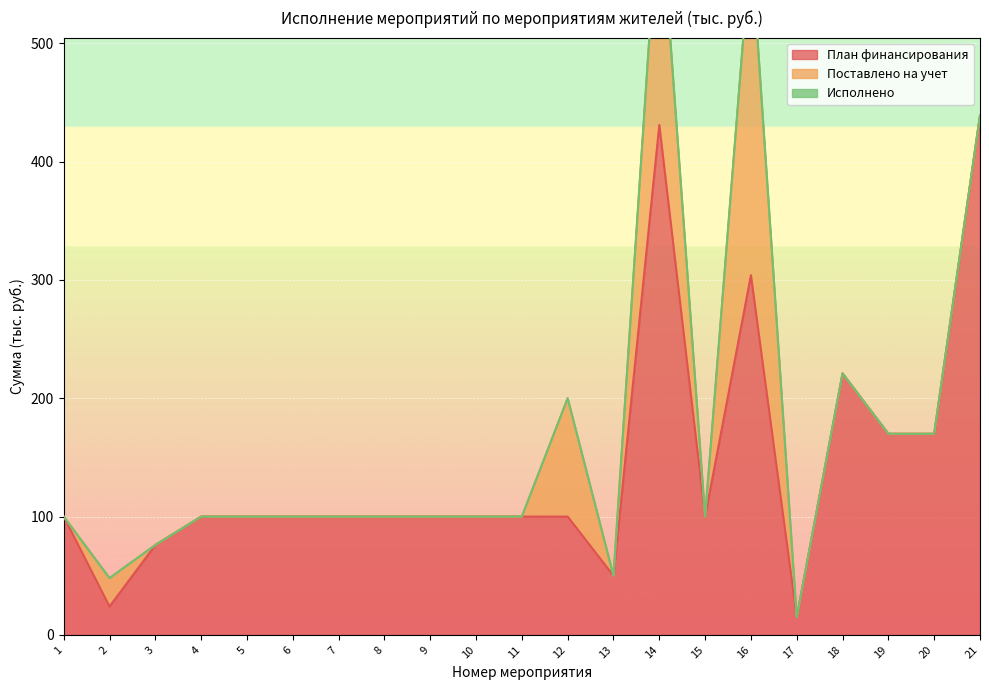

The value of Поставлено на учет at 13 is 107.0. True or false?

False